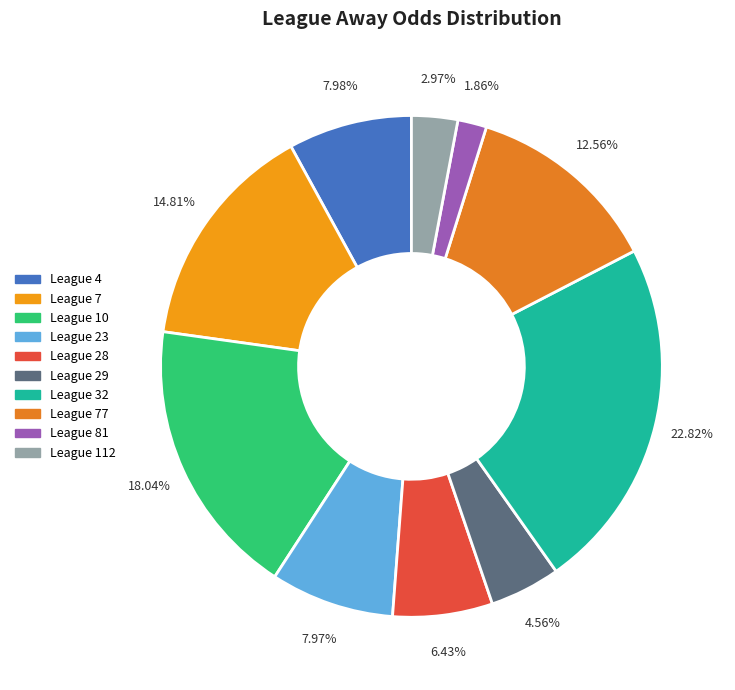

How many segments does this pie chart have?

10